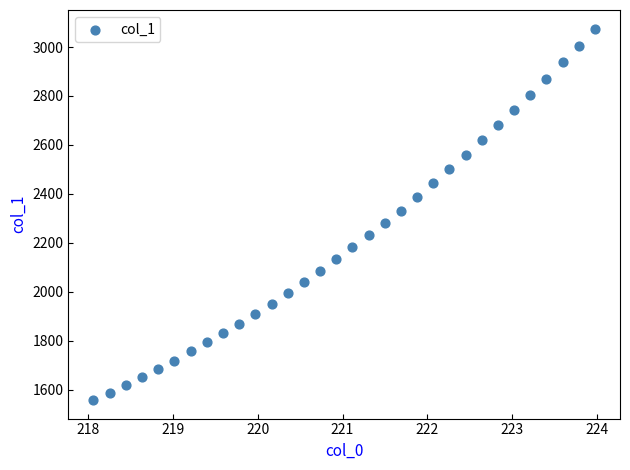

What is the range of X values (max minus min)?

5.9